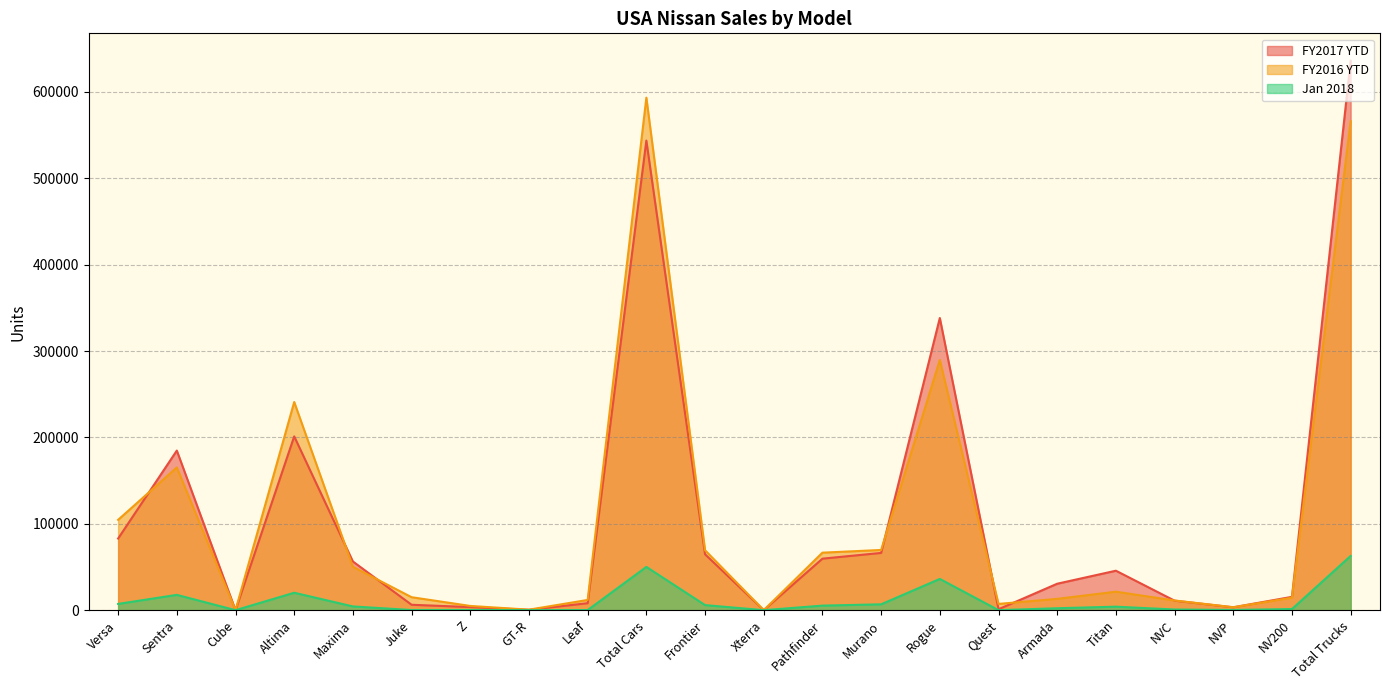

What is the value of the Jan 2018 point at the 17th from the left?

2246